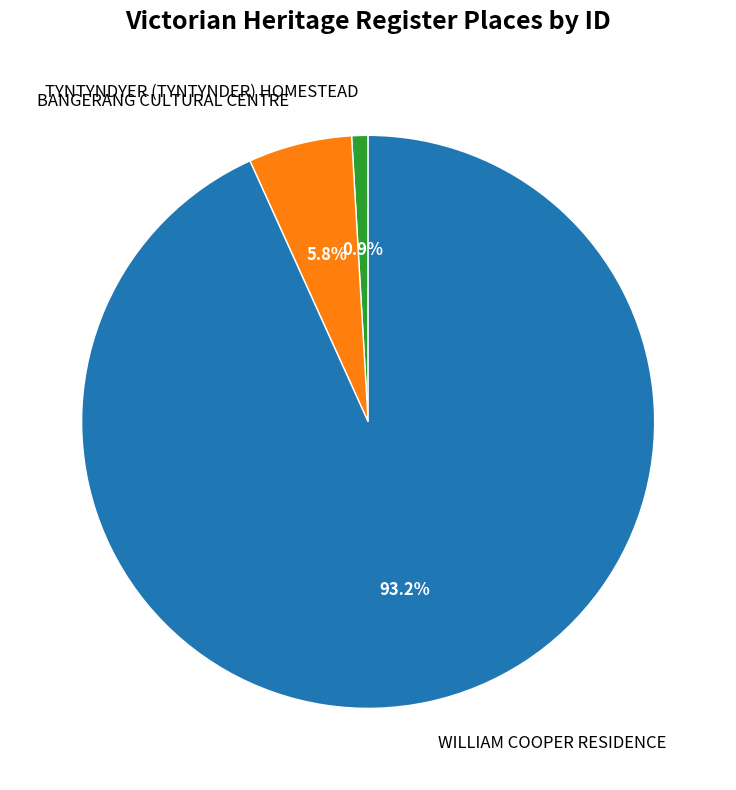

Does BANGERANG CULTURAL CENTRE represent more than half of the total?

No